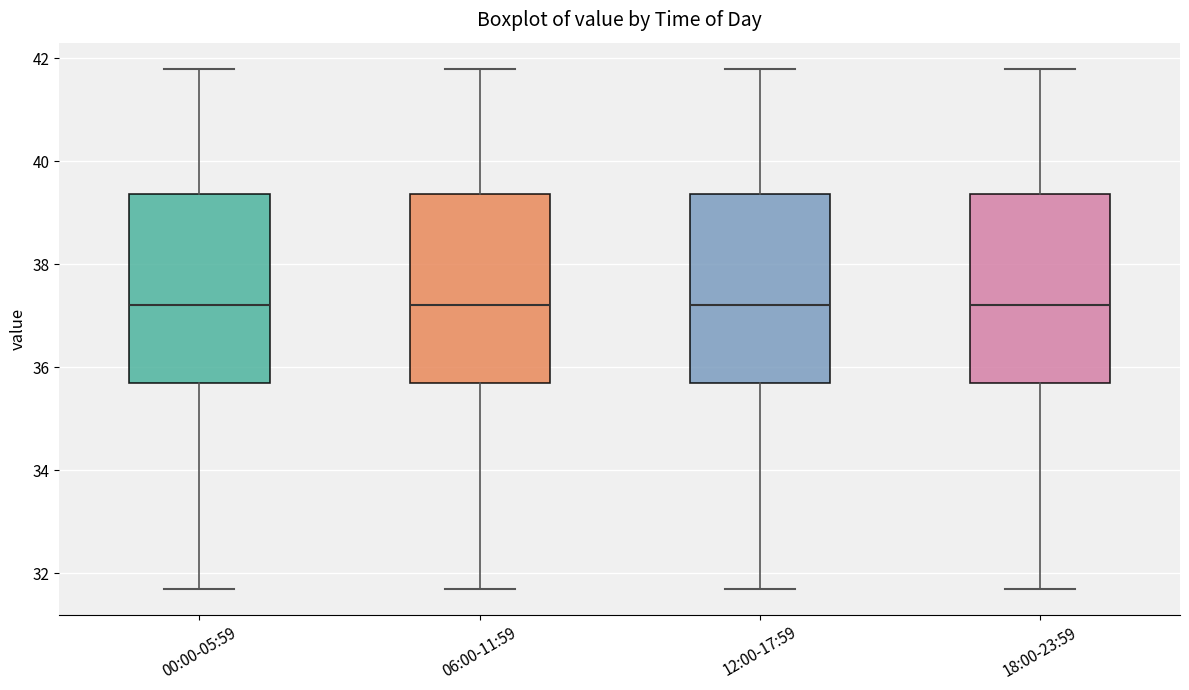

Reading left to right, read every box against the y-axis: the position of its median line, the range the box covers, and the ends of its whiskers. The values are not printed on the chart, so give them approximately, as read against the axis.

00:00-05:59: median 37.2, box 35.8 to 39.4, whiskers 31.8 to 41.8
06:00-11:59: median 37.2, box 35.8 to 39.4, whiskers 31.8 to 41.8
12:00-17:59: median 37.2, box 35.8 to 39.4, whiskers 31.8 to 41.8
18:00-23:59: median 37.2, box 35.8 to 39.4, whiskers 31.8 to 41.8